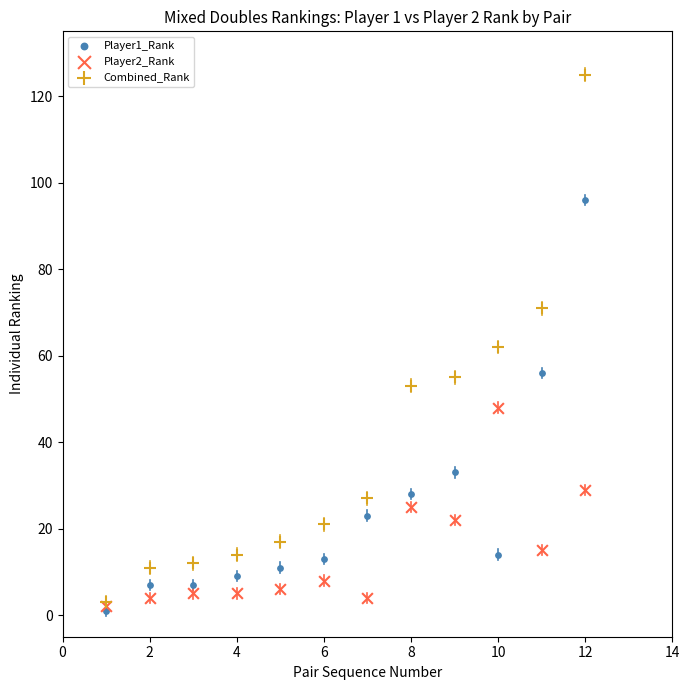

Which series has the largest Y range (max minus min)?

Combined_Rank